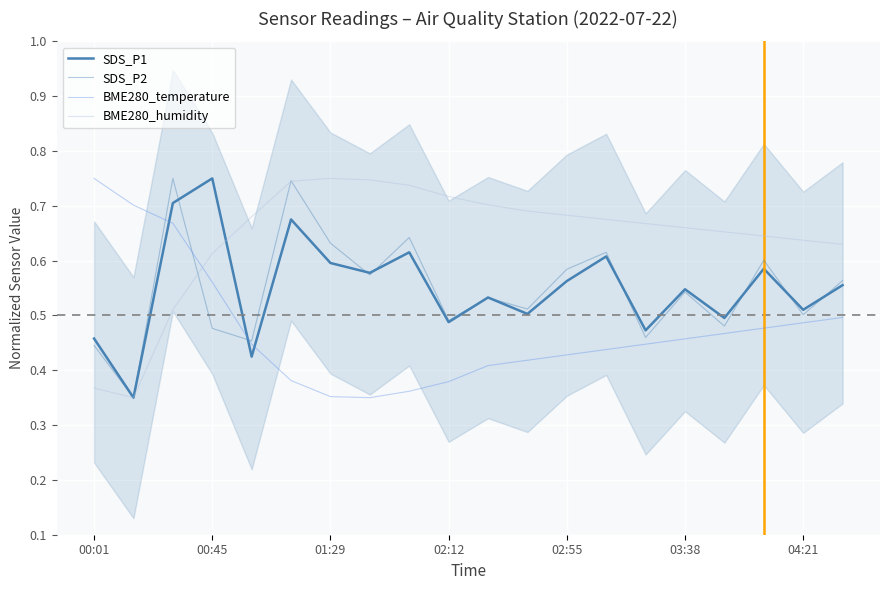

How many interior local valleys does the SDS_P1 series have?

8